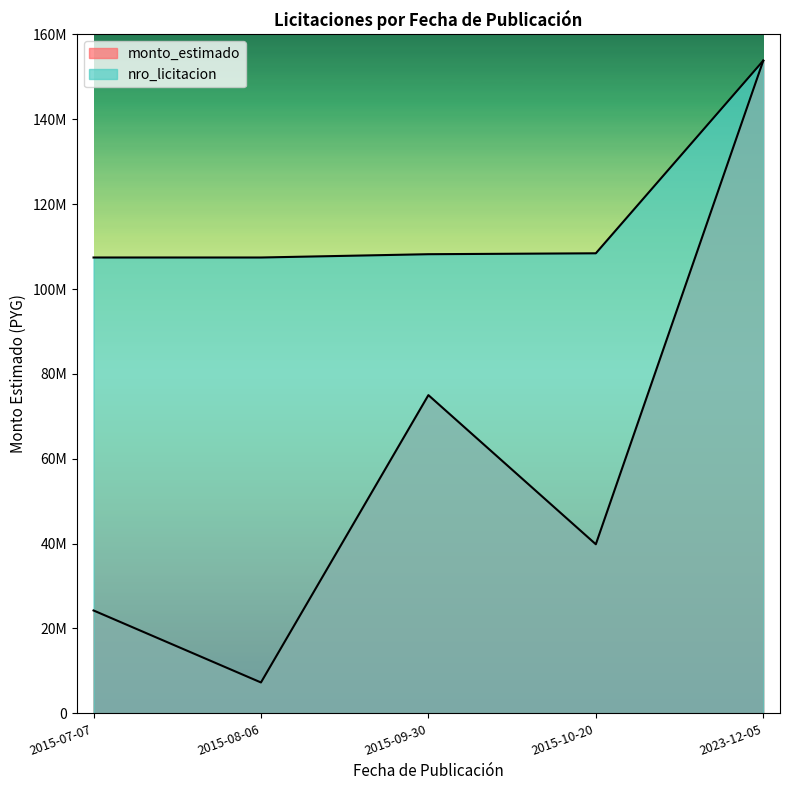

What is the minimum value for monto_estimado?

7279815.0